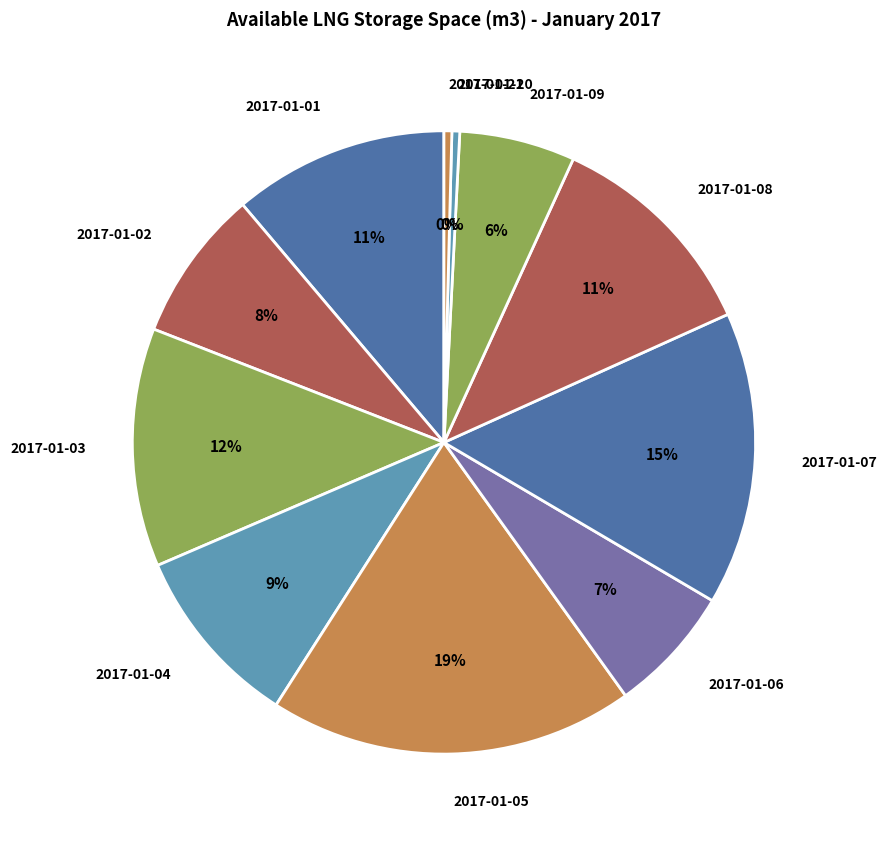

The 2017-01-01 slice represents 24% of the pie. True or false?

False